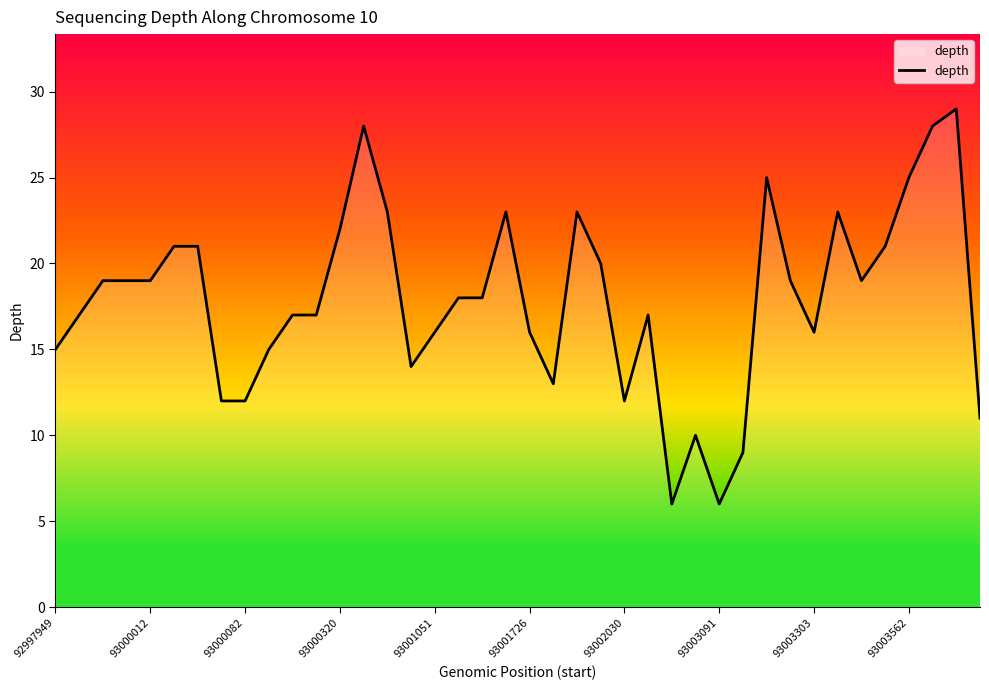

What is the smallest value displayed?

6